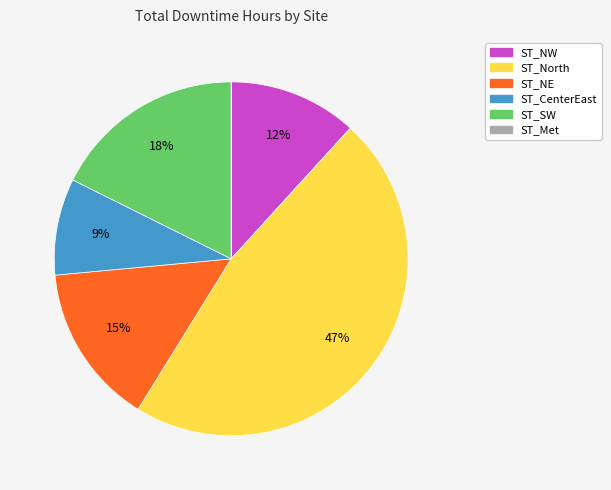

What is the largest slice in the pie chart?

ST_North